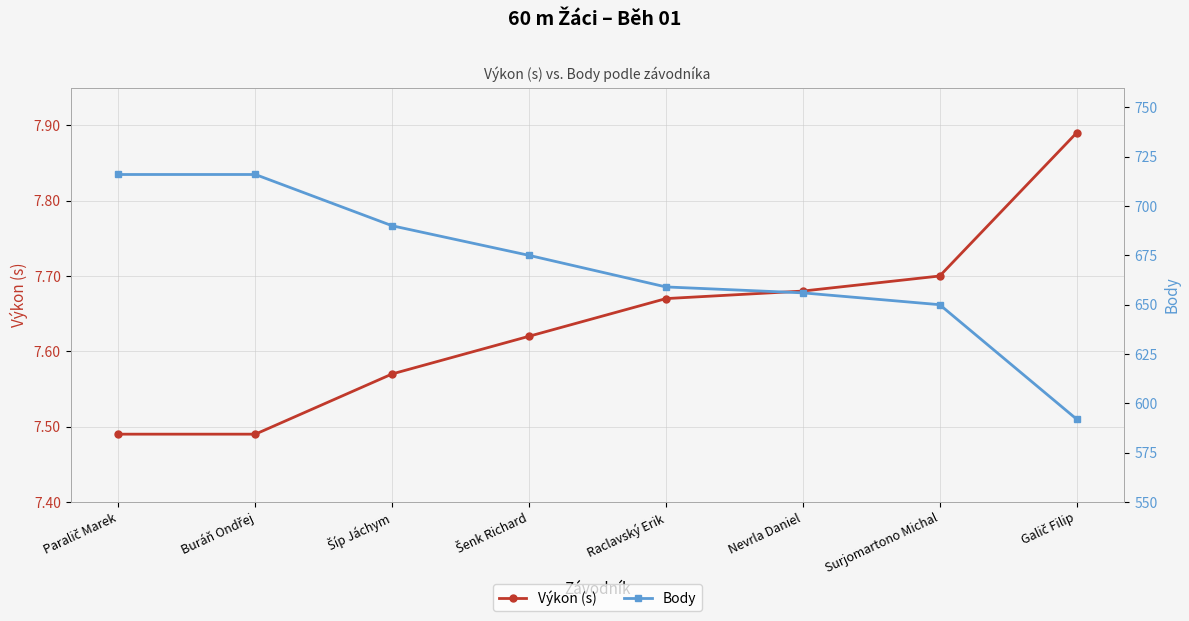

At how many categories does at least one series exceed 626?

7